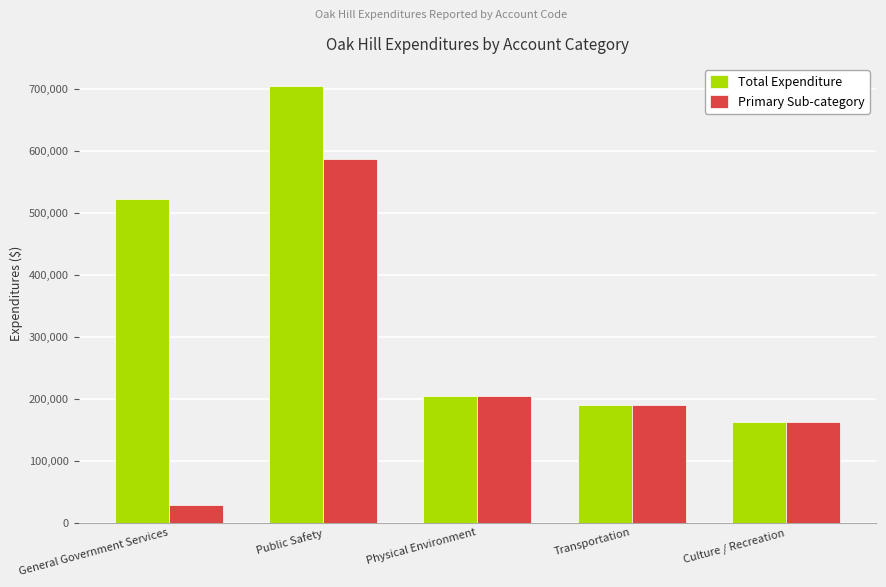

At which label is Primary Sub-category closest to 307705?

Physical Environment